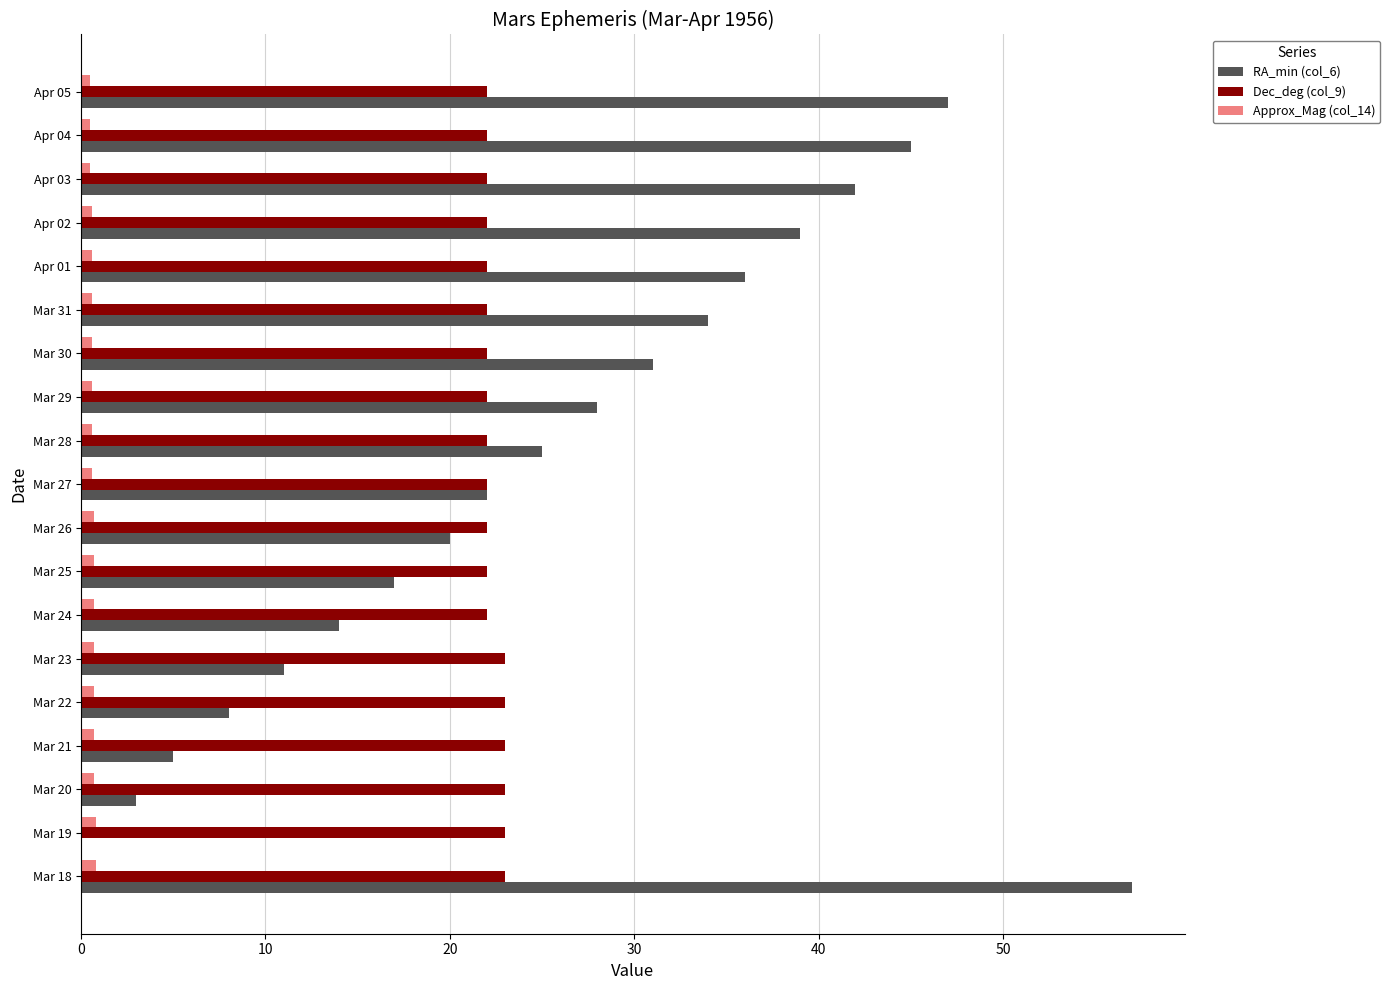

At which category is the sum across all series the highest?

Mar 18